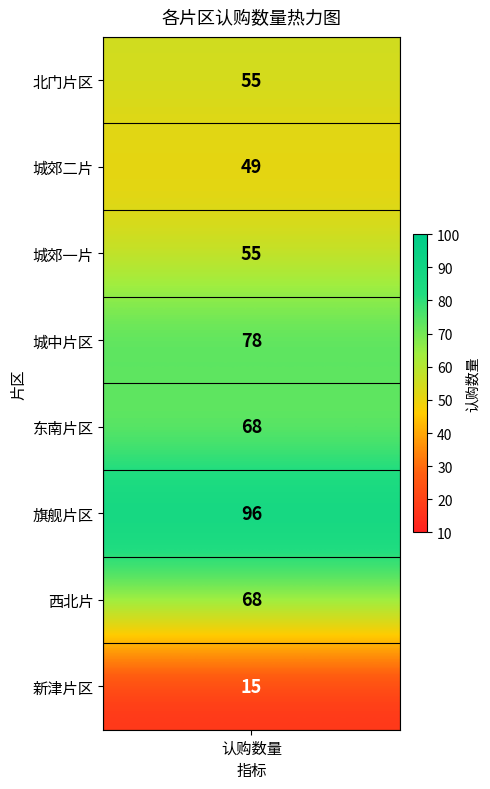

Which label corresponds to the smallest value in the chart?

新津片区